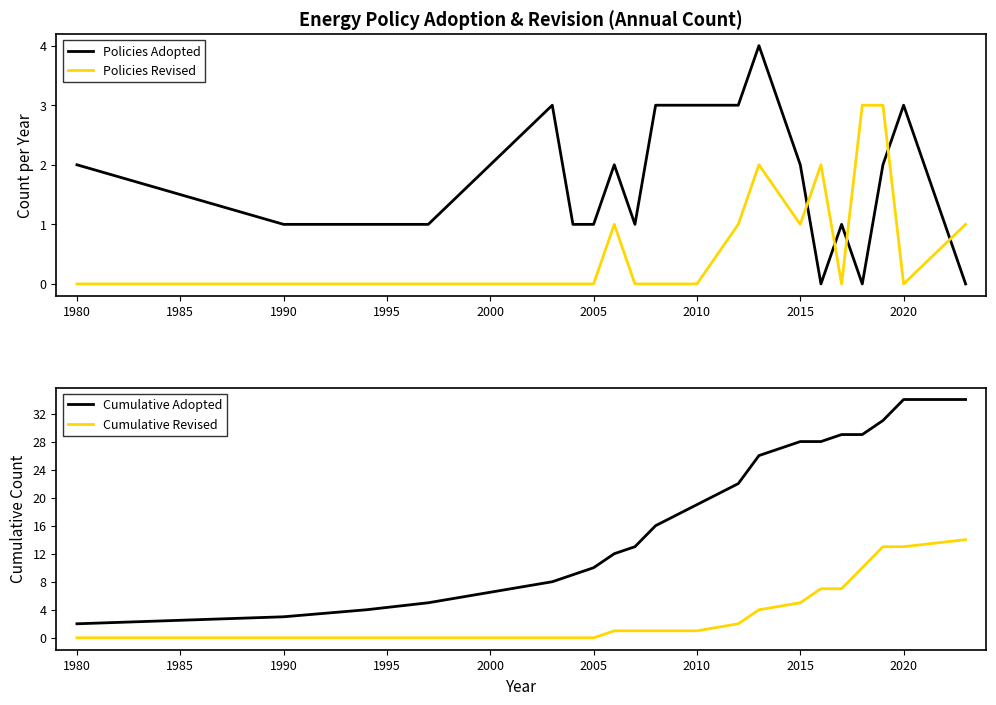

After their last crossing, which series has the higher values: Policies Revised or Policies Adopted?

Policies Revised